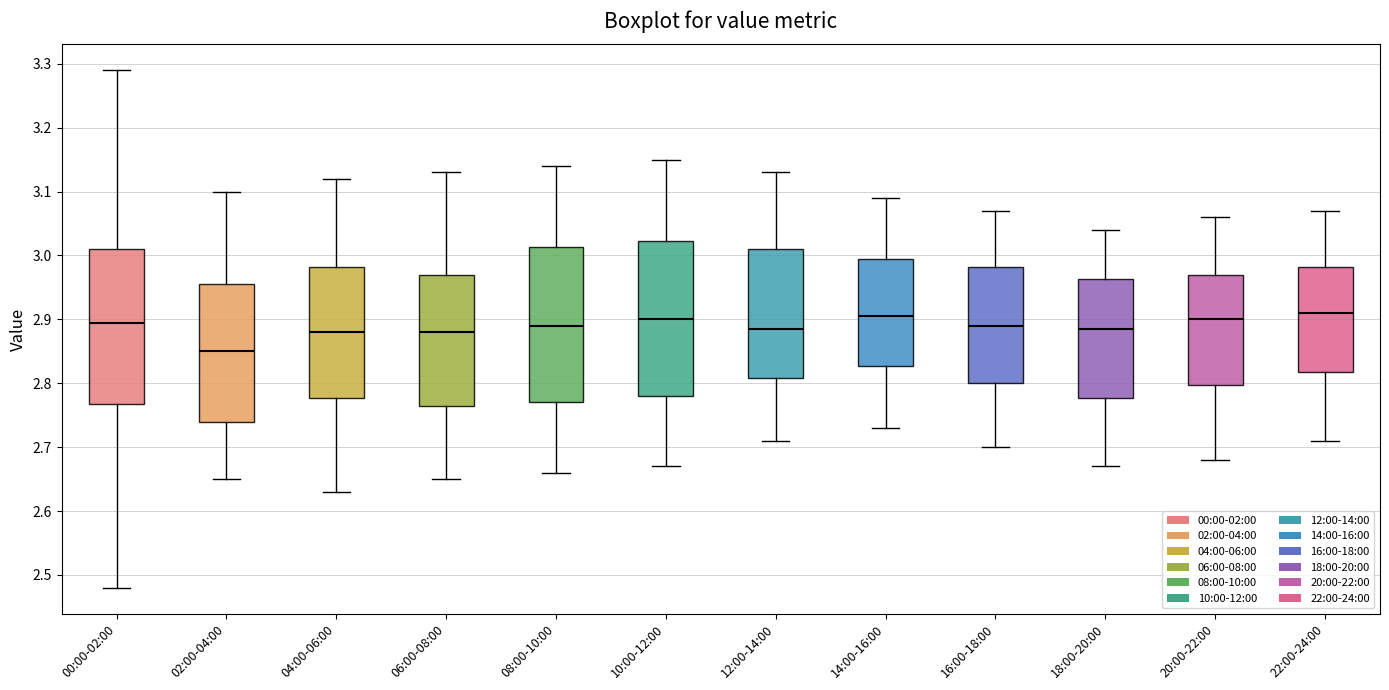

Reading left to right, read every box against the y-axis: the position of its median line, the range the box covers, and the ends of its whiskers. The values are not printed on the chart, so give them approximately, as read against the axis.

00:00-02:00: median 2.90, box 2.77 to 3.01, whiskers 2.48 to 3.29
02:00-04:00: median 2.85, box 2.74 to 2.96, whiskers 2.65 to 3.10
04:00-06:00: median 2.88, box 2.78 to 2.98, whiskers 2.63 to 3.12
06:00-08:00: median 2.88, box 2.77 to 2.97, whiskers 2.65 to 3.13
08:00-10:00: median 2.89, box 2.77 to 3.01, whiskers 2.66 to 3.14
10:00-12:00: median 2.90, box 2.78 to 3.02, whiskers 2.67 to 3.15
12:00-14:00: median 2.89, box 2.81 to 3.01, whiskers 2.71 to 3.13
14:00-16:00: median 2.91, box 2.83 to 3.00, whiskers 2.73 to 3.09
16:00-18:00: median 2.89, box 2.80 to 2.98, whiskers 2.70 to 3.07
18:00-20:00: median 2.89, box 2.78 to 2.96, whiskers 2.67 to 3.04
20:00-22:00: median 2.90, box 2.80 to 2.97, whiskers 2.68 to 3.06
22:00-24:00: median 2.91, box 2.82 to 2.98, whiskers 2.71 to 3.07